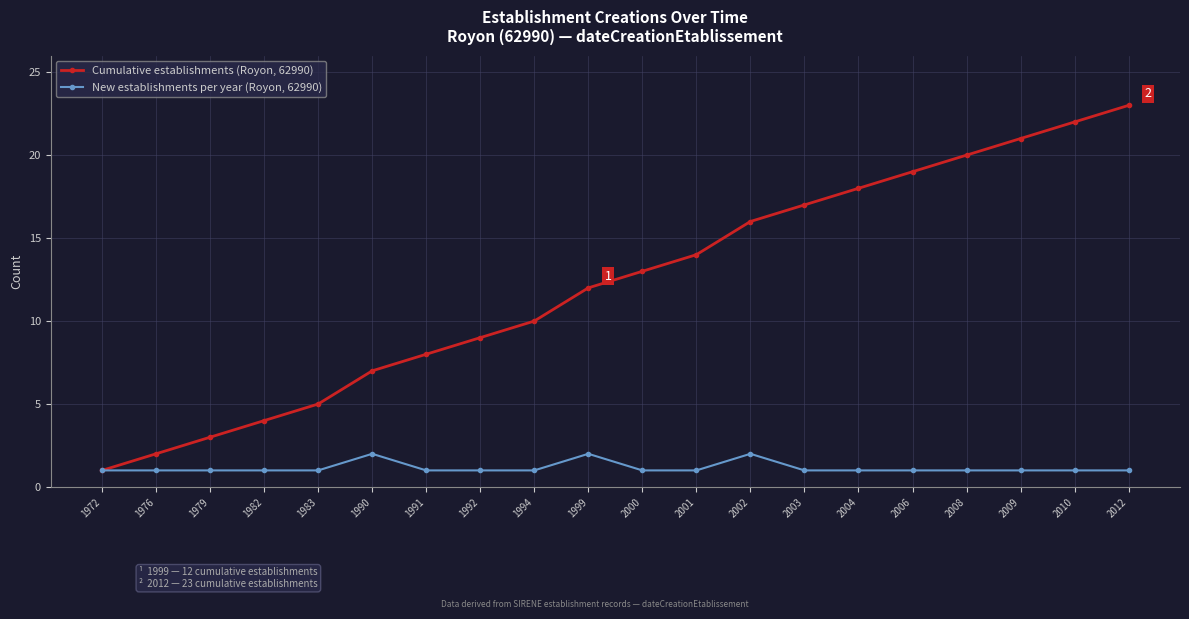

What value does the Cumulative establishments (Royon, 62990) series have at 2012?

23